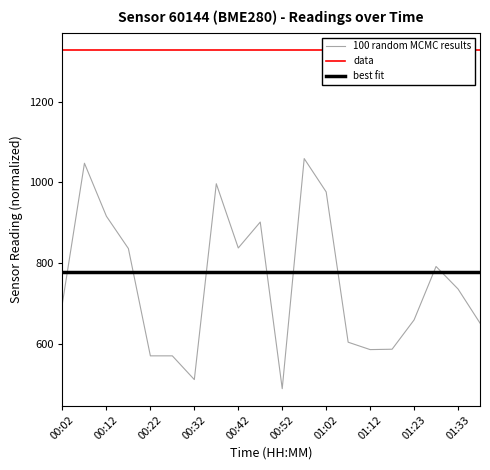

True or false: data and best fit cross at least once.

False